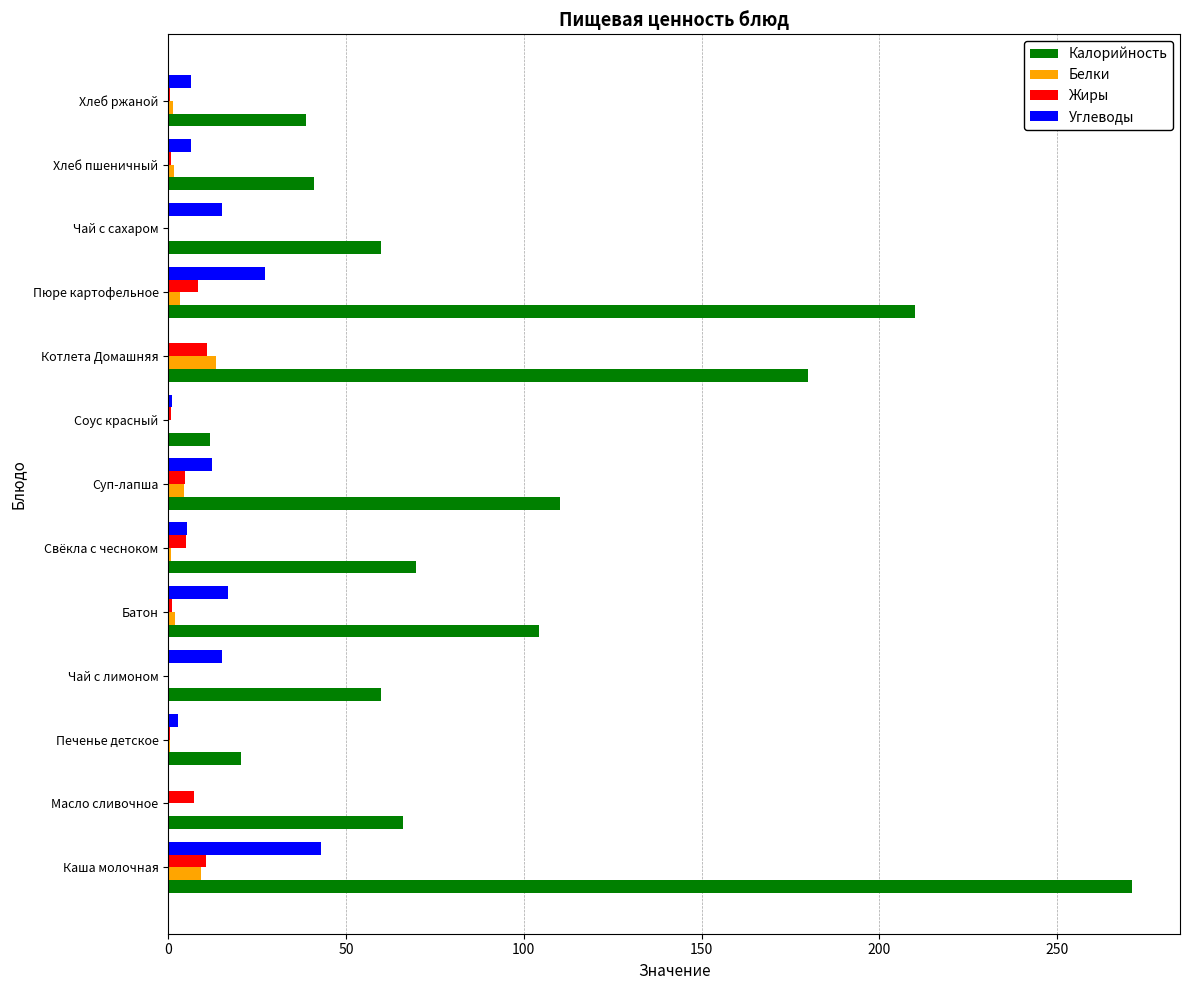

True or false: Жиры has a value of 7.2 at Масло сливочное.

True